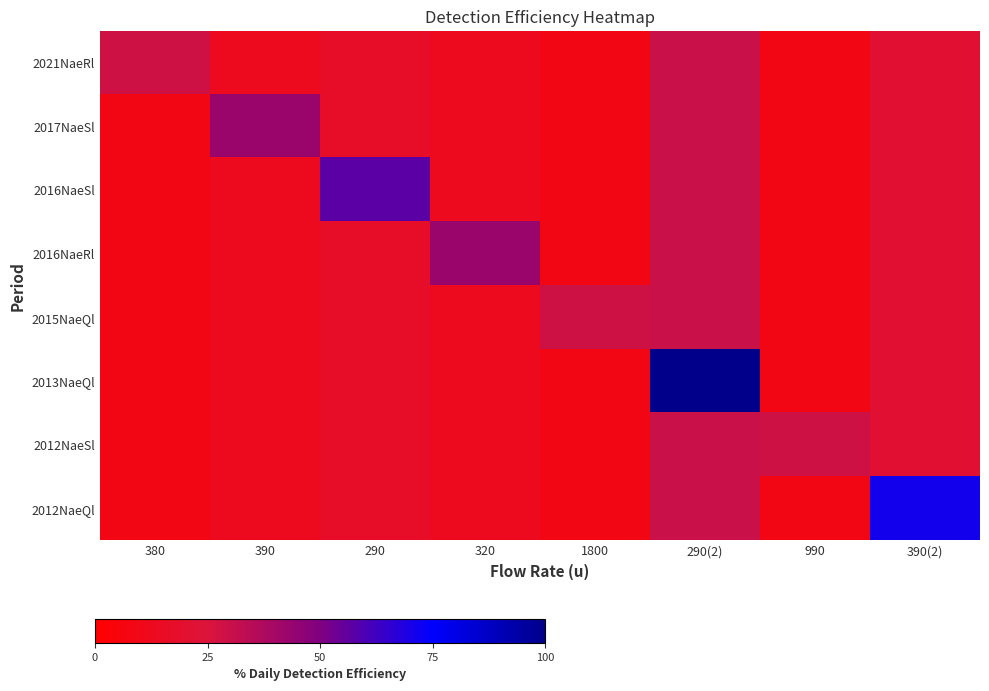

Reading left to right, extract all data points from this chart.

2021NaeRl: 380=28.6	390=12.9	290=17.1	320=12.9	1800=8.6	290(2)=30.0	990=8.6	390(2)=21.4
2017NaeSl: 380=8.6	390=42.9	290=17.1	320=12.9	1800=8.6	290(2)=30.0	990=8.6	390(2)=21.4
2016NaeSl: 380=8.6	390=12.9	290=57.1	320=12.9	1800=8.6	290(2)=30.0	990=8.6	390(2)=21.4
2016NaeRl: 380=8.6	390=12.9	290=17.1	320=42.9	1800=8.6	290(2)=30.0	990=8.6	390(2)=21.4
2015NaeQl: 380=8.6	390=12.9	290=17.1	320=12.9	1800=28.6	290(2)=30.0	990=8.6	390(2)=21.4
2013NaeQl: 380=8.6	390=12.9	290=17.1	320=12.9	1800=8.6	290(2)=100.0	990=8.6	390(2)=21.4
2012NaeSl: 380=8.6	390=12.9	290=17.1	320=12.9	1800=8.6	290(2)=30.0	990=28.6	390(2)=21.4
2012NaeQl: 380=8.6	390=12.9	290=17.1	320=12.9	1800=8.6	290(2)=30.0	990=8.6	390(2)=71.4